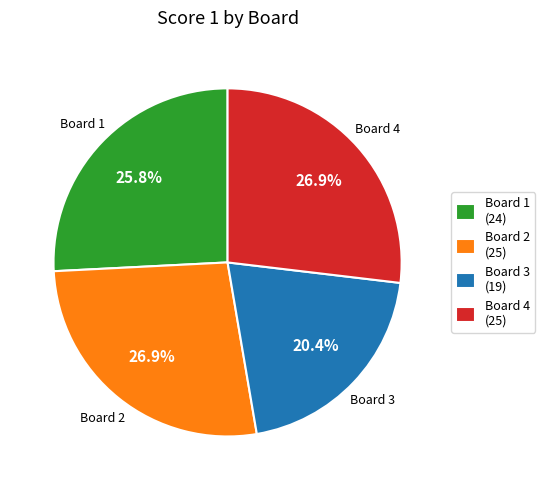

Does Board 2 represent more than half of the total?

No